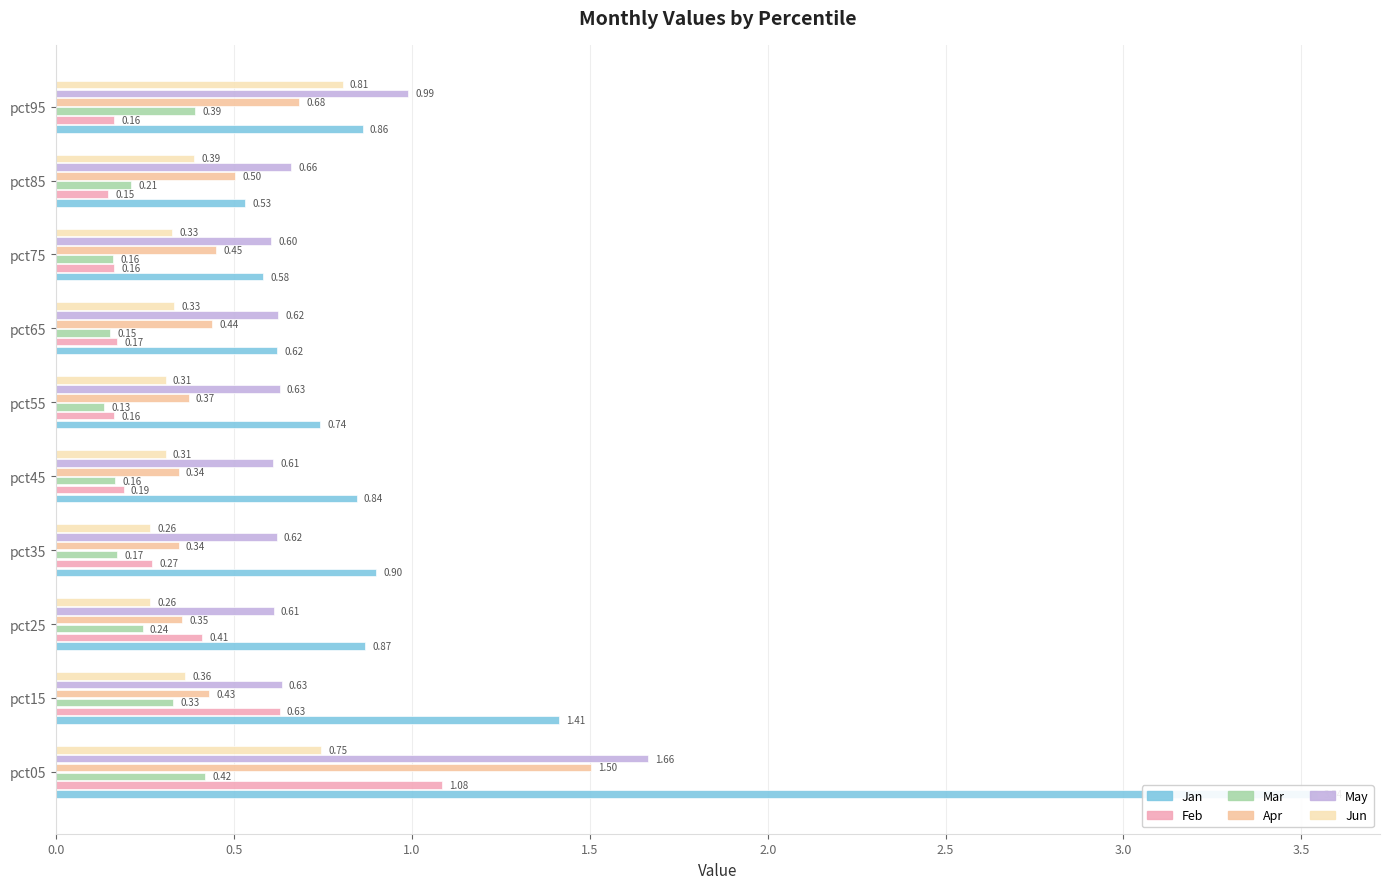

How many groups of bars are there?

10